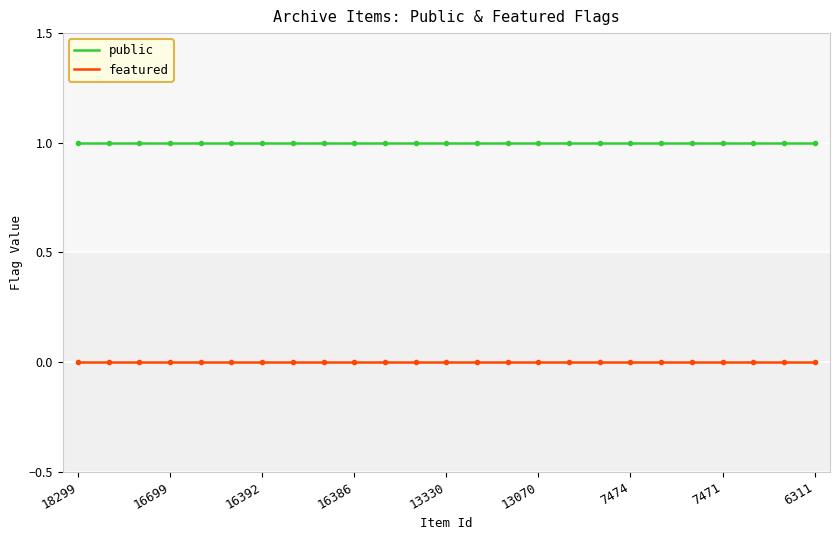

Rank the series by their average value, from lowest to highest.

featured, public